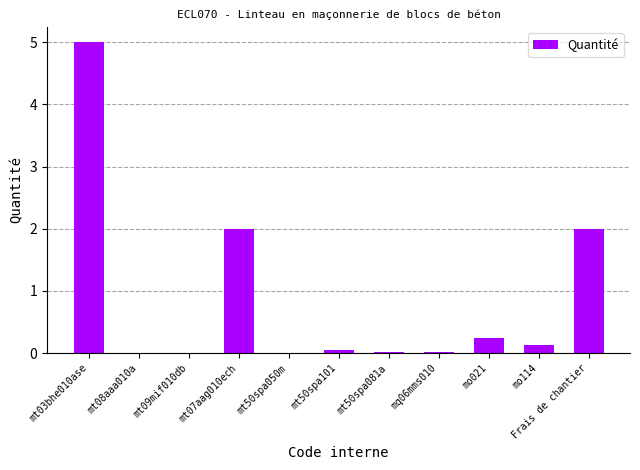

Which label corresponds to the largest value in the chart?

mt03bhe010ase